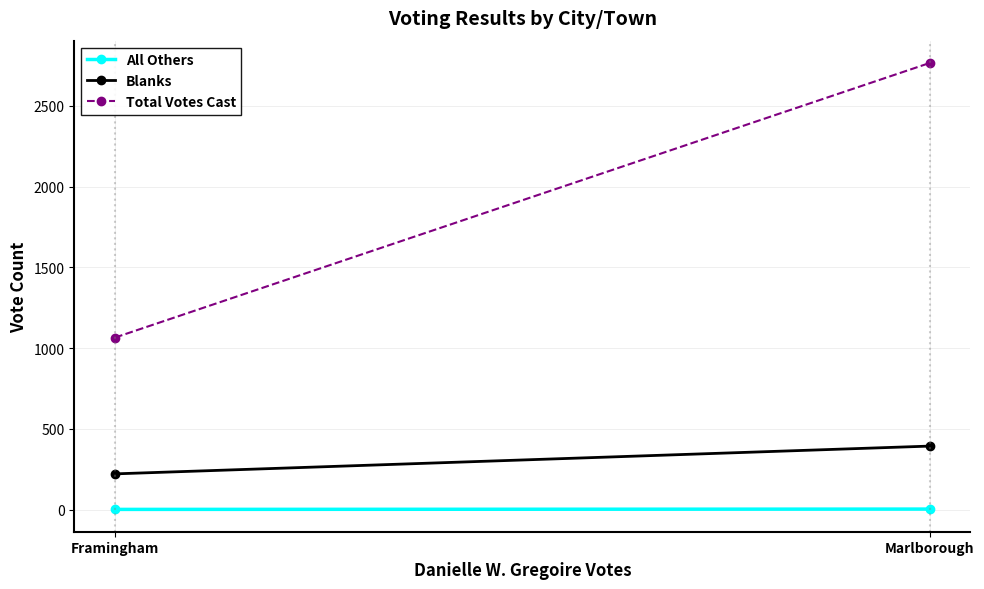

Which series changed the most between Framingham and Marlborough?

Total Votes Cast